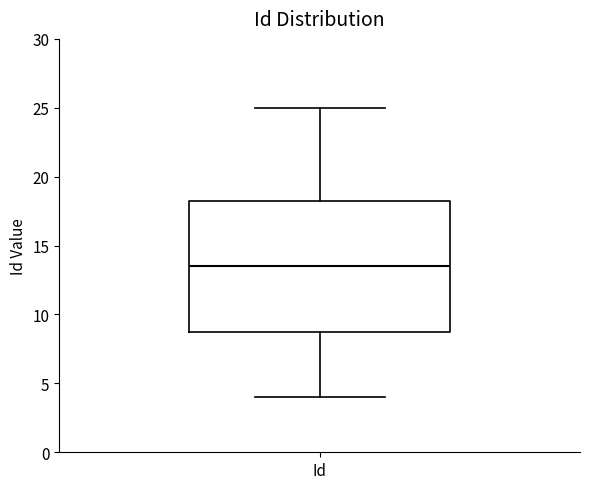

Read this box plot against the y-axis: the position of the median line, the range covered by the box, and the ends of both whiskers. The values are not printed on the chart, so give them approximately, as read against the axis.

median 13.5, box 9.0 to 18.5, whiskers 4.0 to 25.0